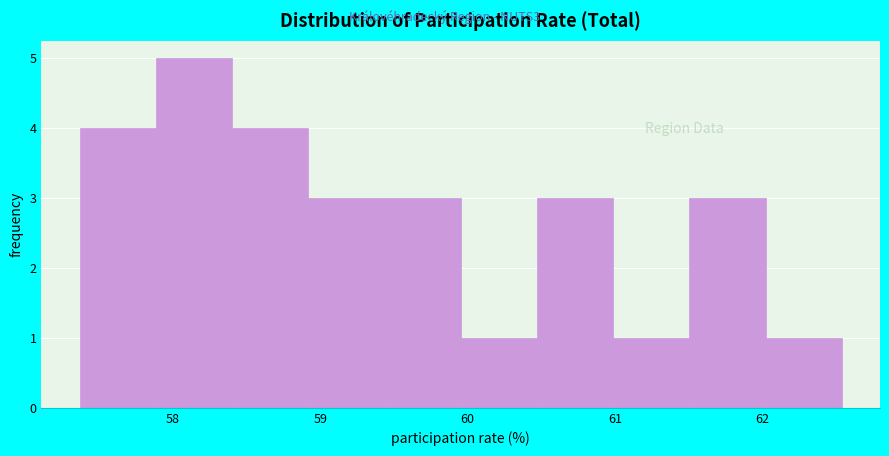

Over which range of the x-axis is the bar tallest?

57.9 to 58.4